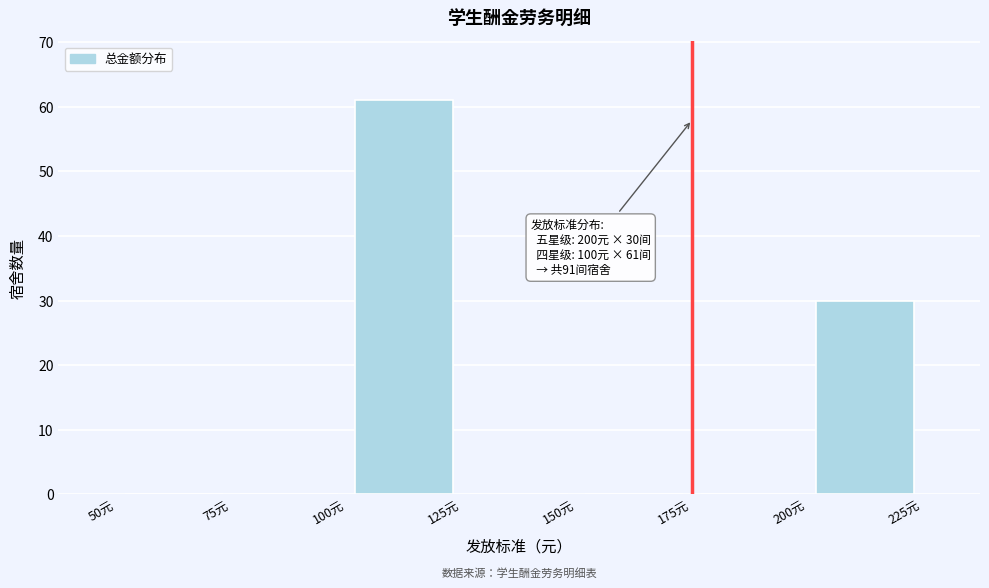

Which range on the x-axis has the tallest bar?

100 to 125